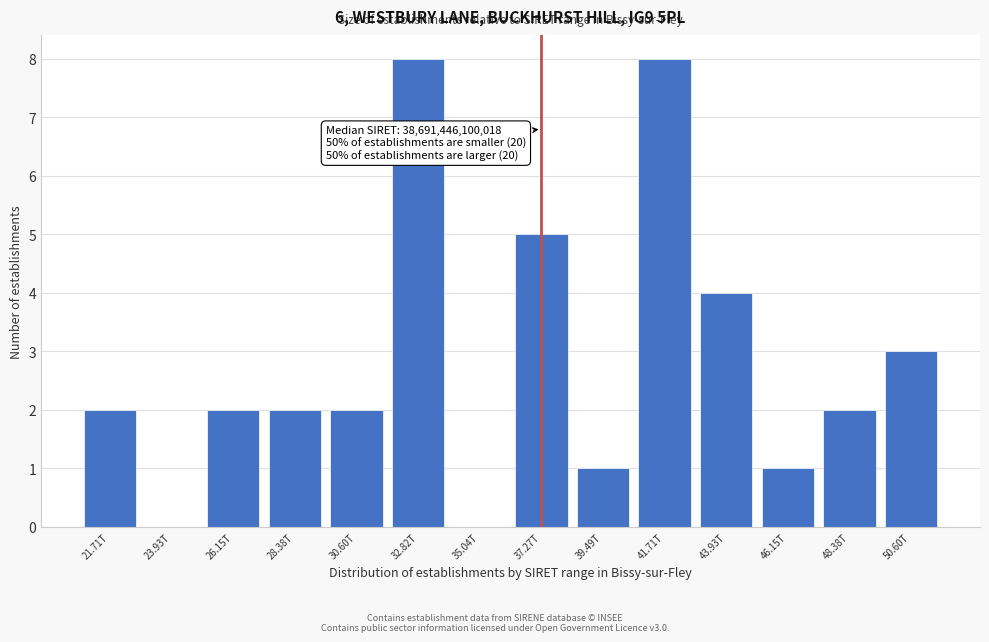

Reading left to right, transcribe all the data shown in this chart.

21.71T=2	23.93T=0	26.15T=2	28.38T=2	30.60T=2	32.82T=8	35.04T=0	37.27T=5	39.49T=1	41.71T=8	43.93T=4	46.15T=1	48.38T=2	50.60T=3